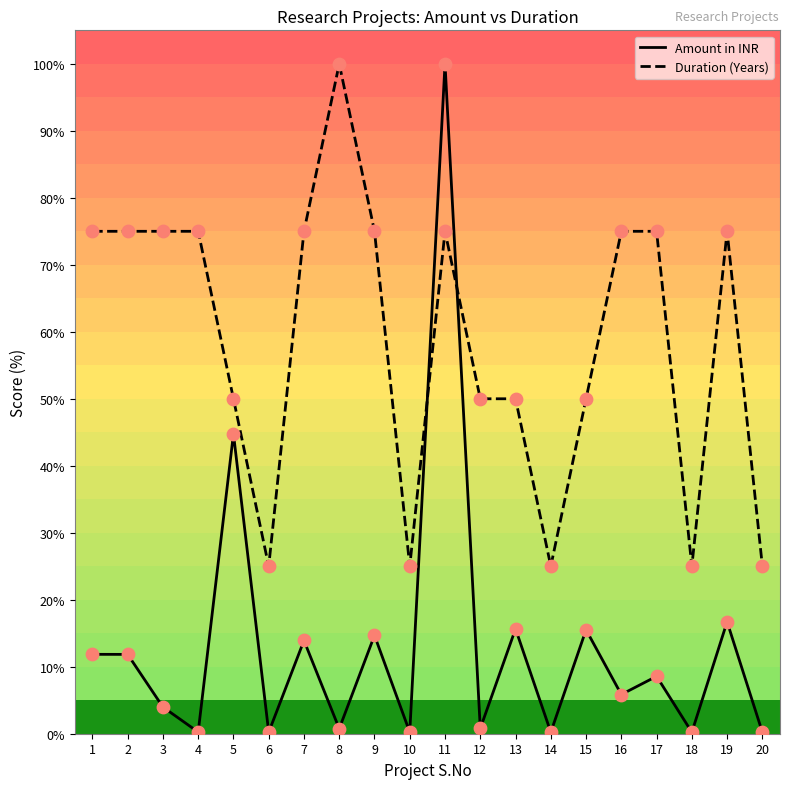

Which series has the largest total across all categories?

Duration (Years)